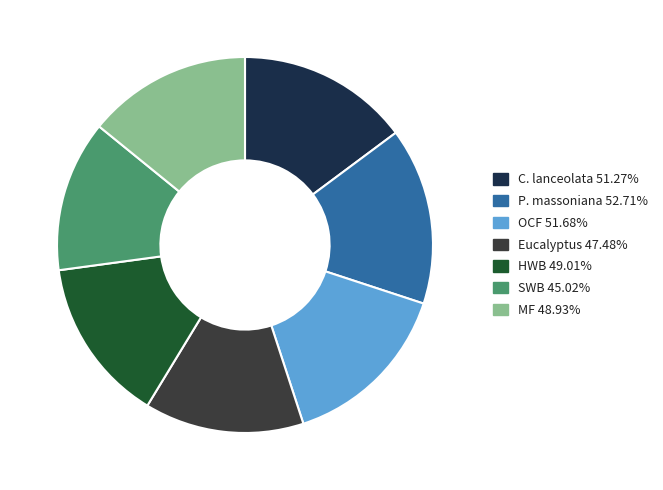

How many segments does this pie chart have?

7